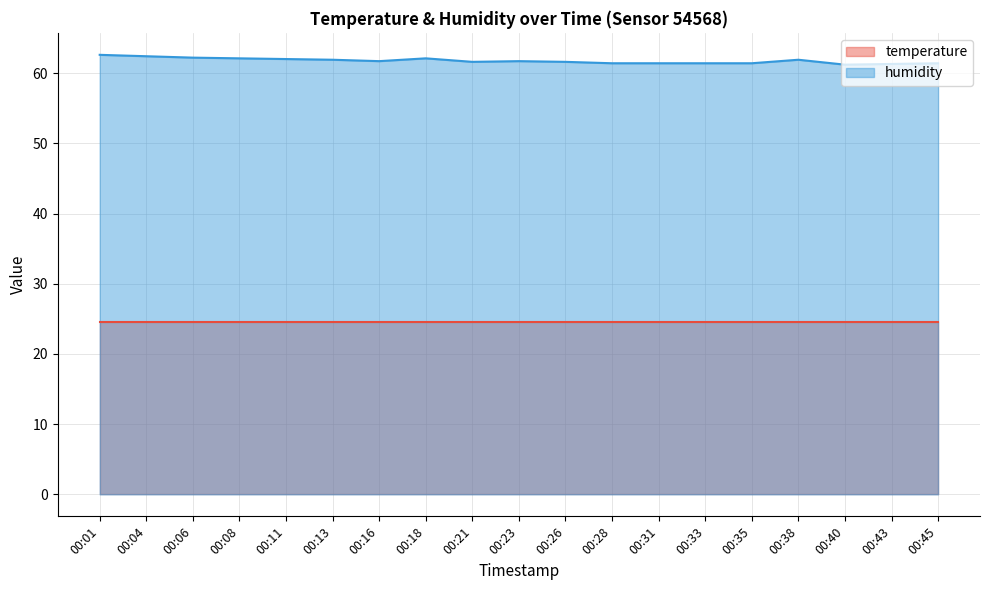

What is the value of the 12th point from the left?

61.4